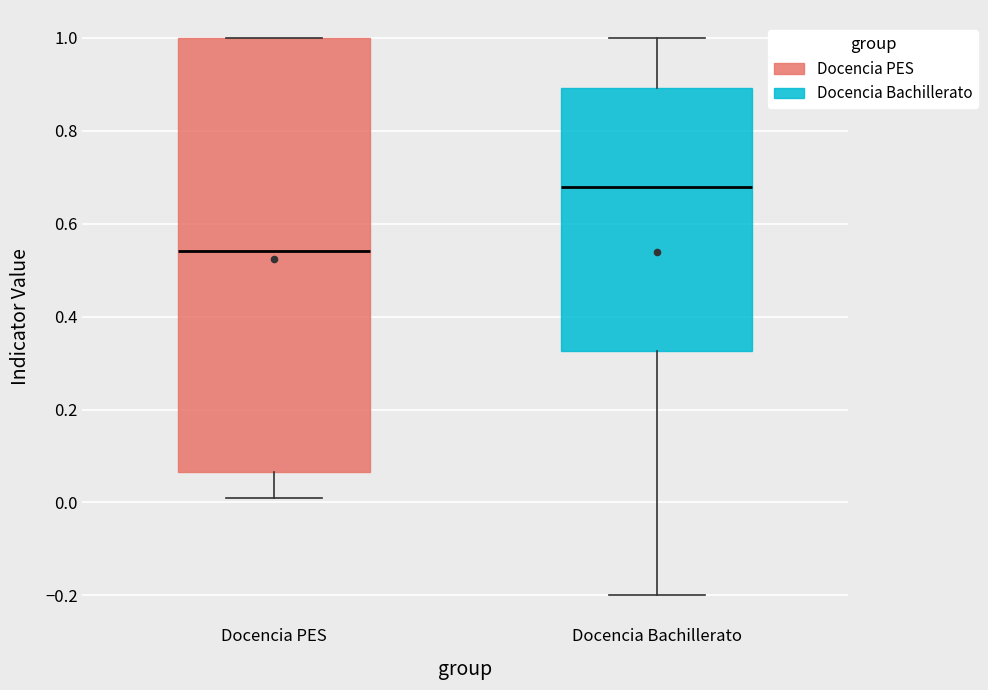

Comparing the boxes themselves (not the whiskers), which one is the tallest?

Docencia PES